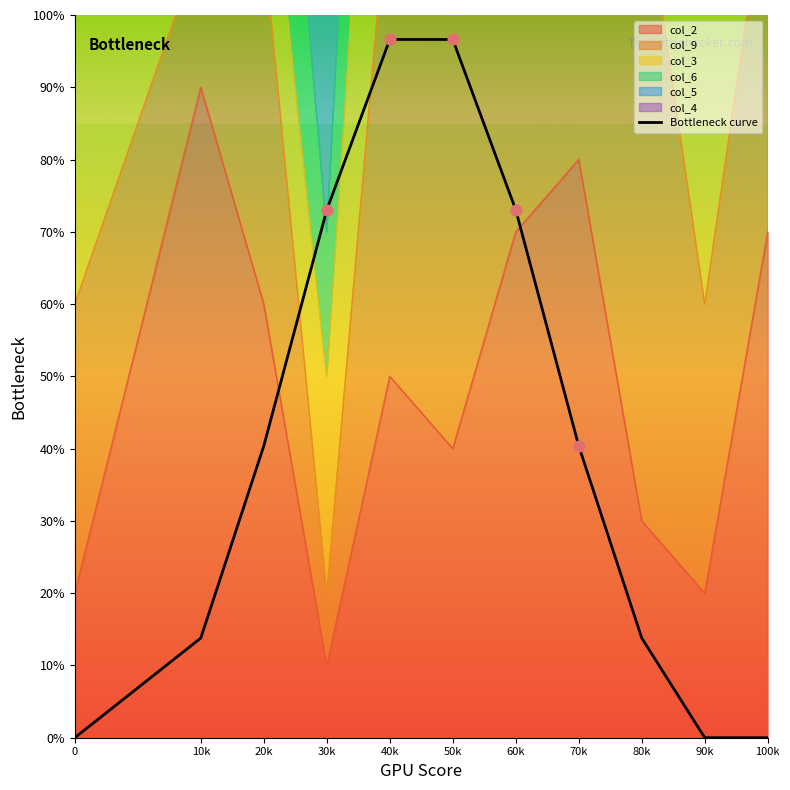

What is the ratio of the value at 20k to the value at 50k?

0.4